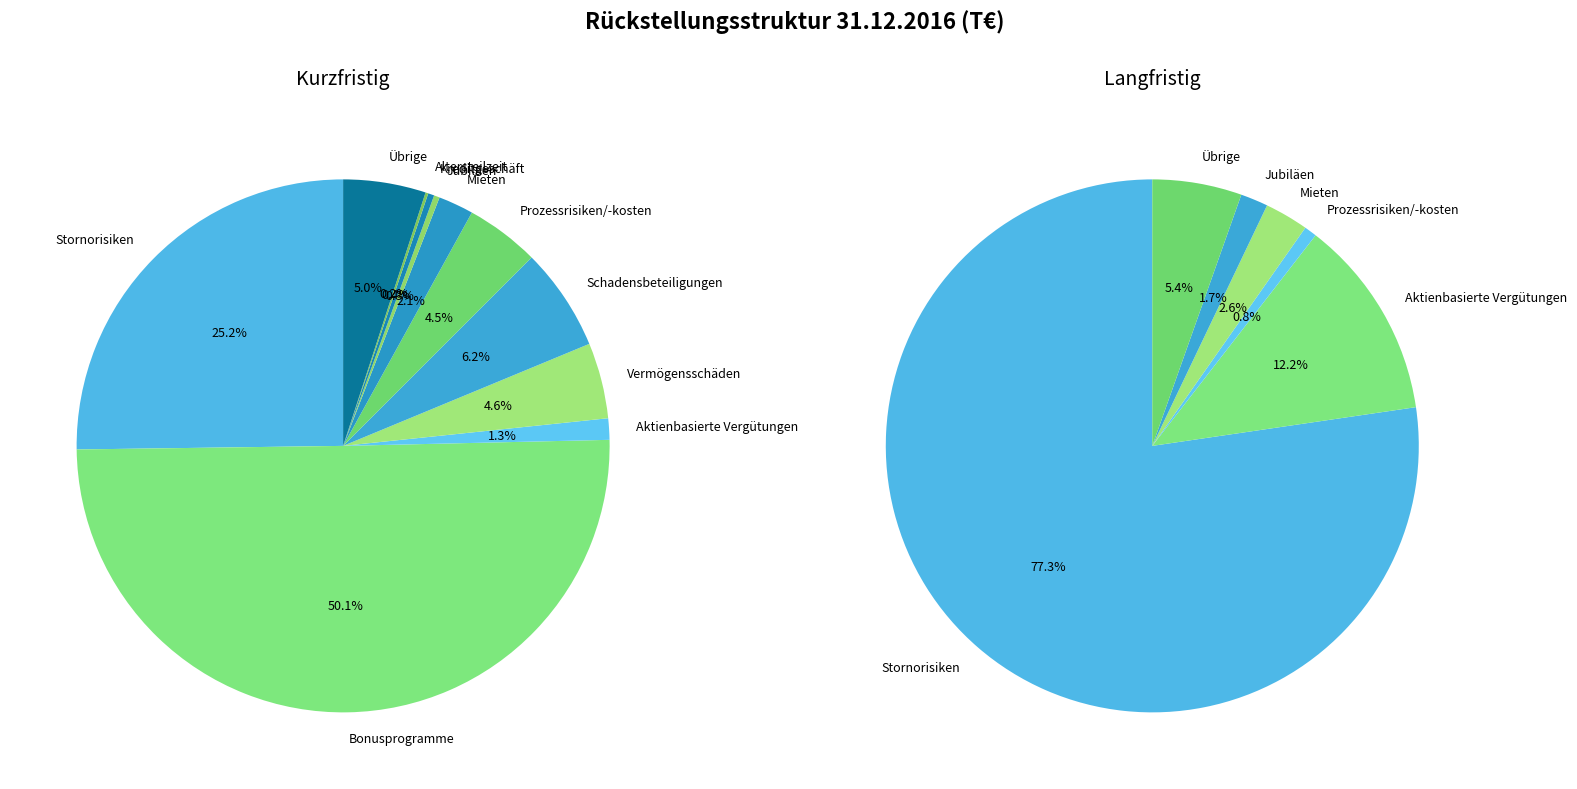

Does Bonusprogramme account for over 50% of the chart?

Yes